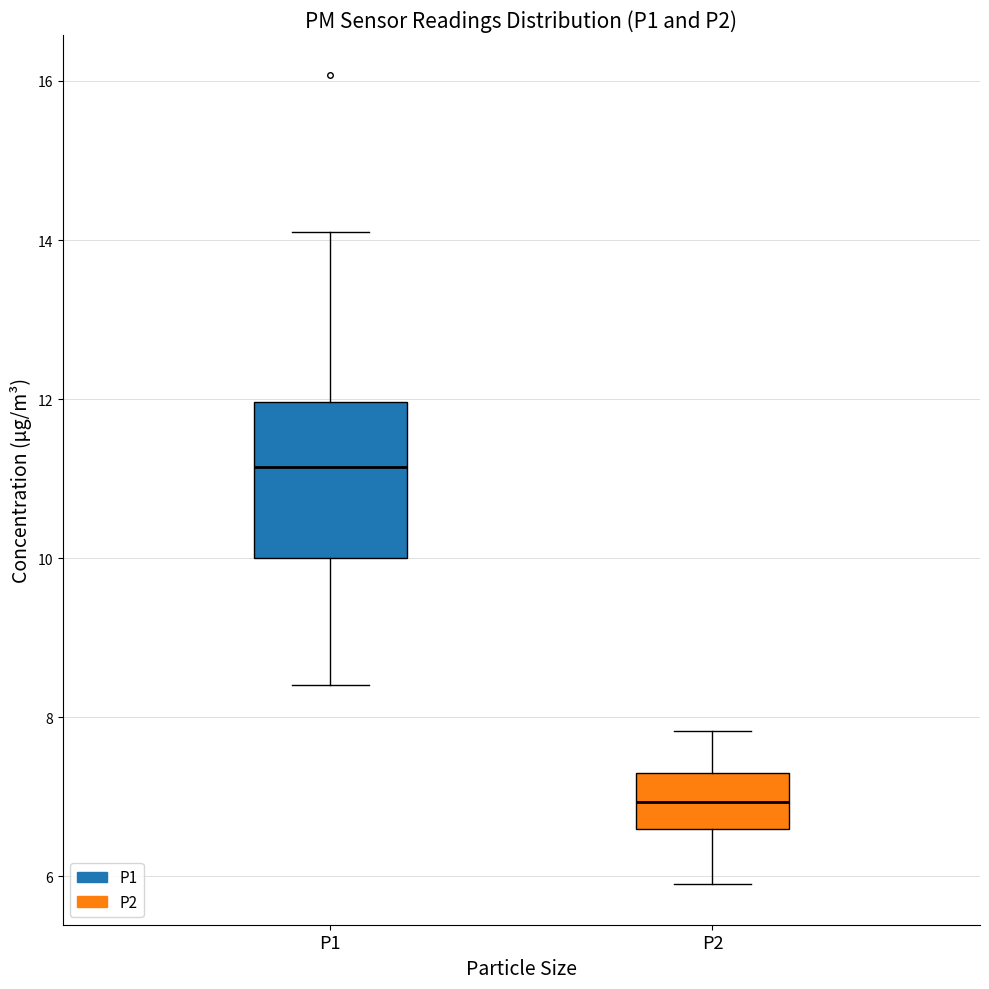

Reading left to right, transcribe this box plot: for each box, give where its median line is, the range the box spans, and where its two whiskers end, as read against the y-axis. The values are not printed on the chart, so give them approximately, as read against the axis.

P1: median 11.2, box 10.0 to 12.0, whiskers 8.4 to 14.2
P2: median 7.0, box 6.6 to 7.4, whiskers 6.0 to 7.8